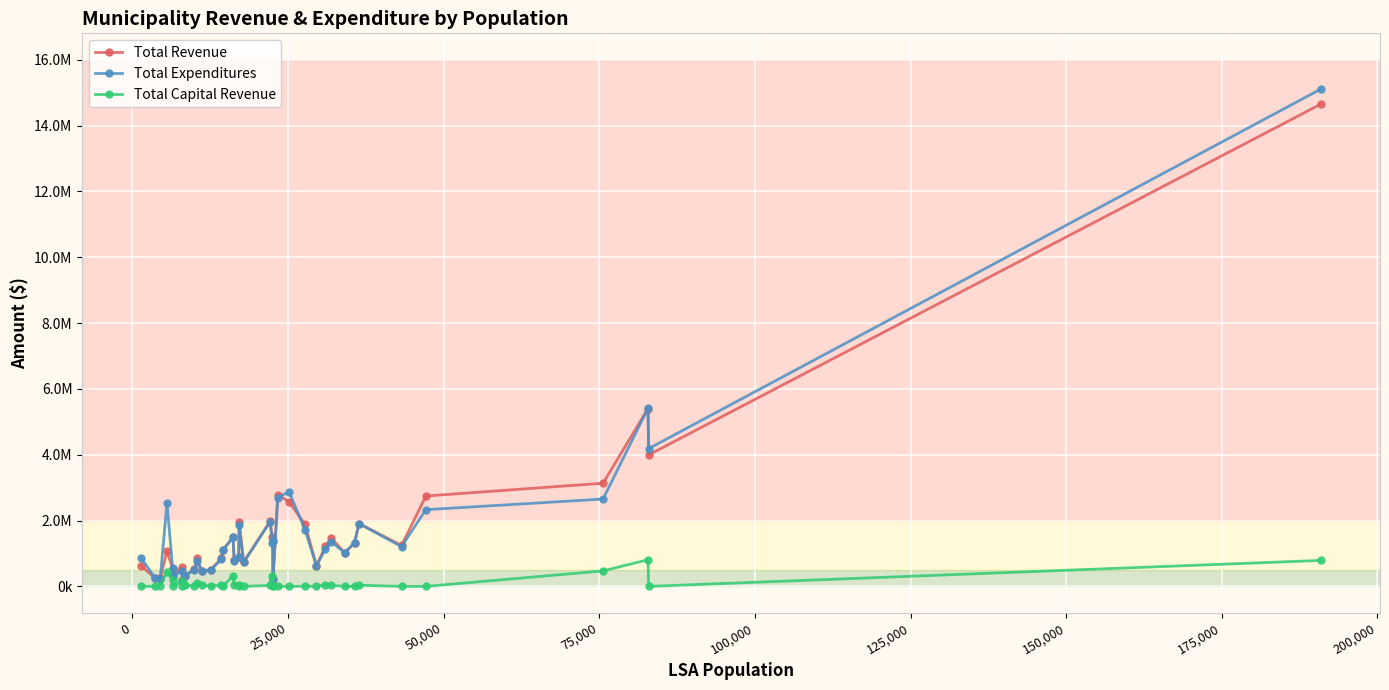

What is the maximum value shown in the chart?

15109551.0